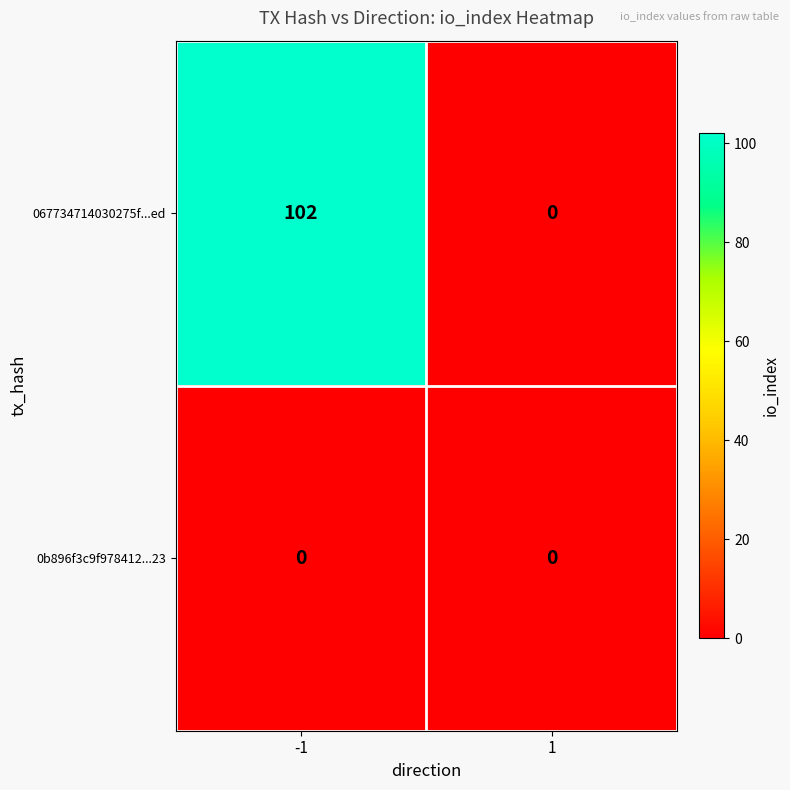

Is it true that 067734714030275f...ed equals 0 at 1?

True